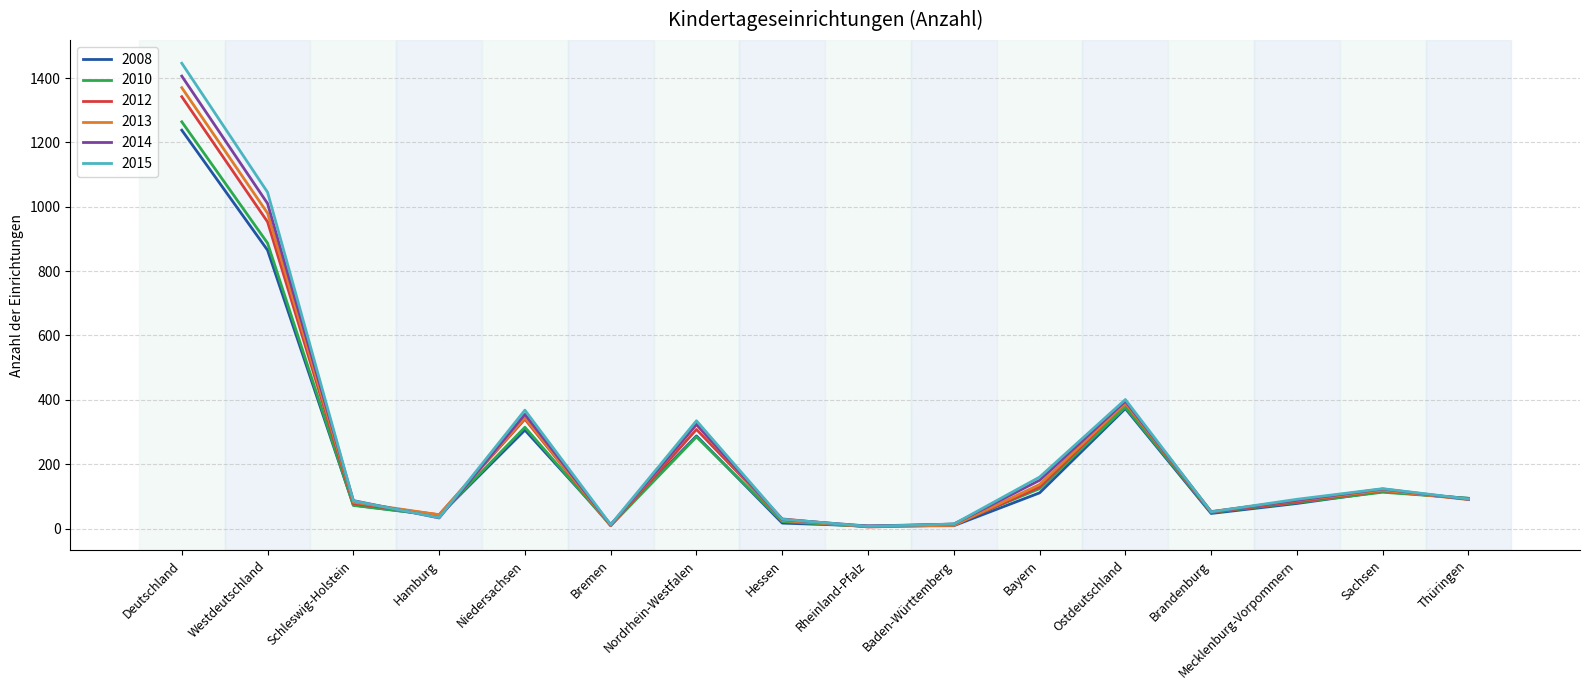

How many interior local peaks does the 2014 series have?

4